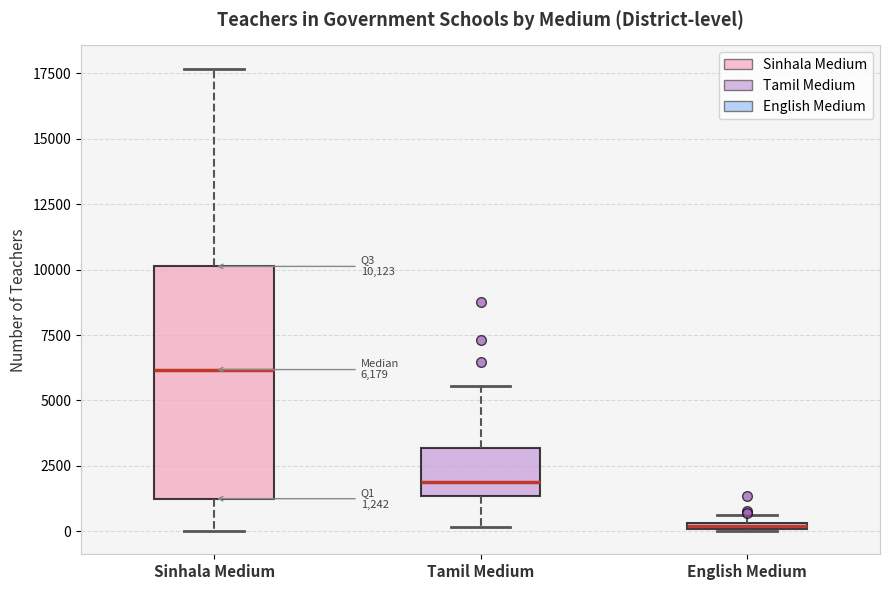

Which box's median line is the highest?

Sinhala Medium